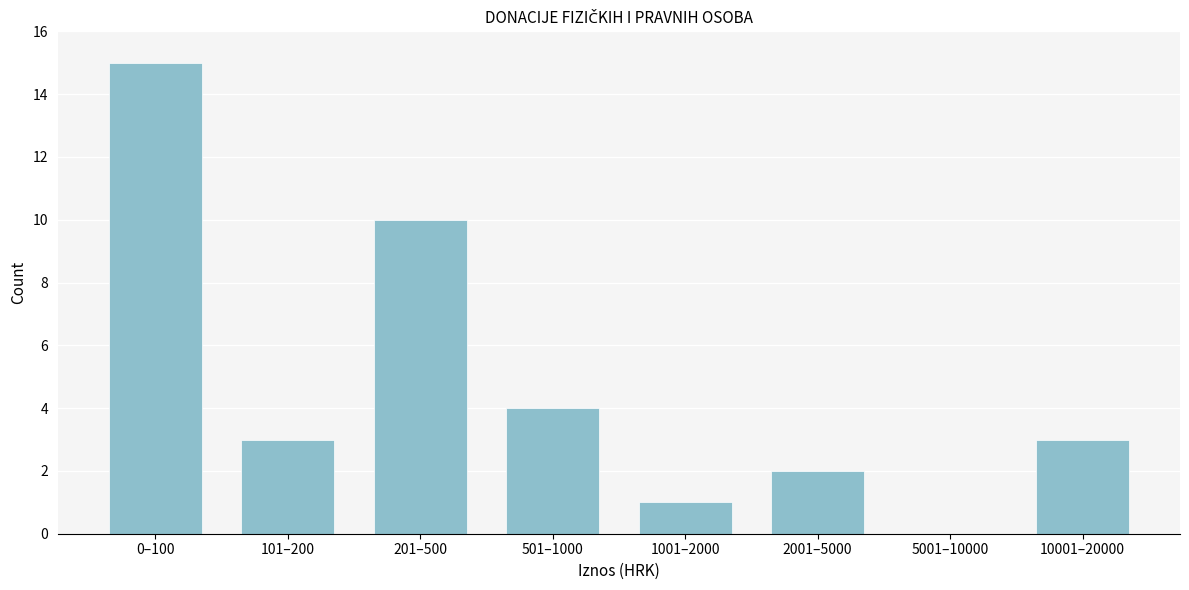

Reading left to right, what are all the values shown in this chart?

0–100=15	101–200=3	201–500=10	501–1000=4	1001–2000=1	2001–5000=2	5001–10000=0	10001–20000=3